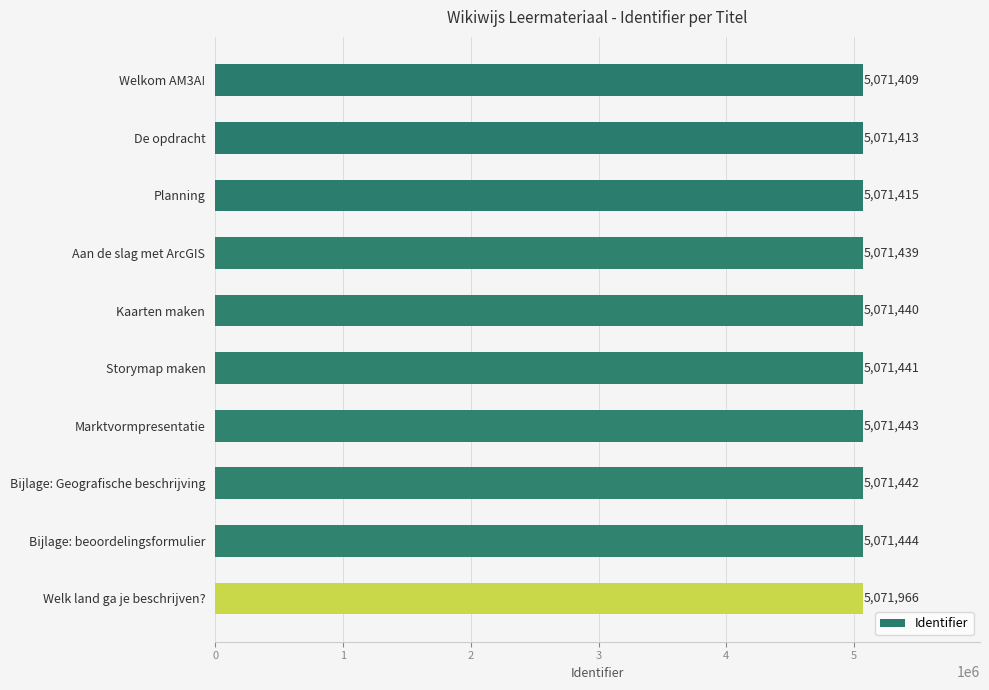

Which label corresponds to the largest value in the chart?

Welk land ga je beschrijven?